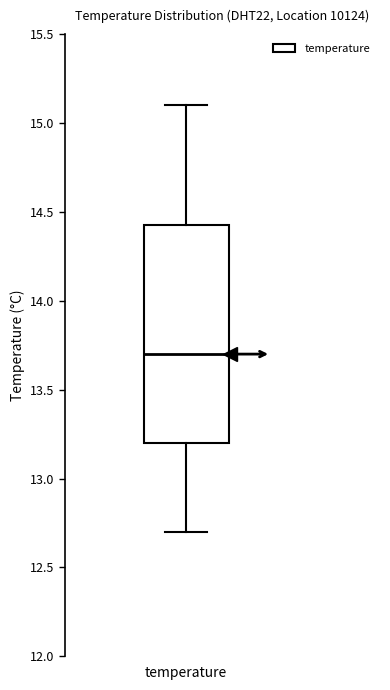

Where is the upper edge of the box for temperature on the y-axis? The values are not printed on the chart, so give them approximately, as read against the axis.

14.45